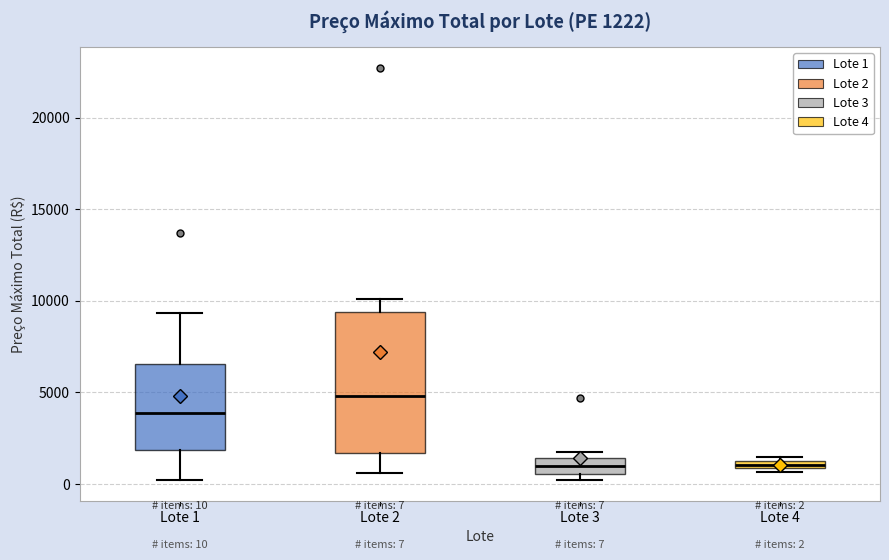

Comparing the boxes themselves (not the whiskers), which one is the tallest?

Lote 2